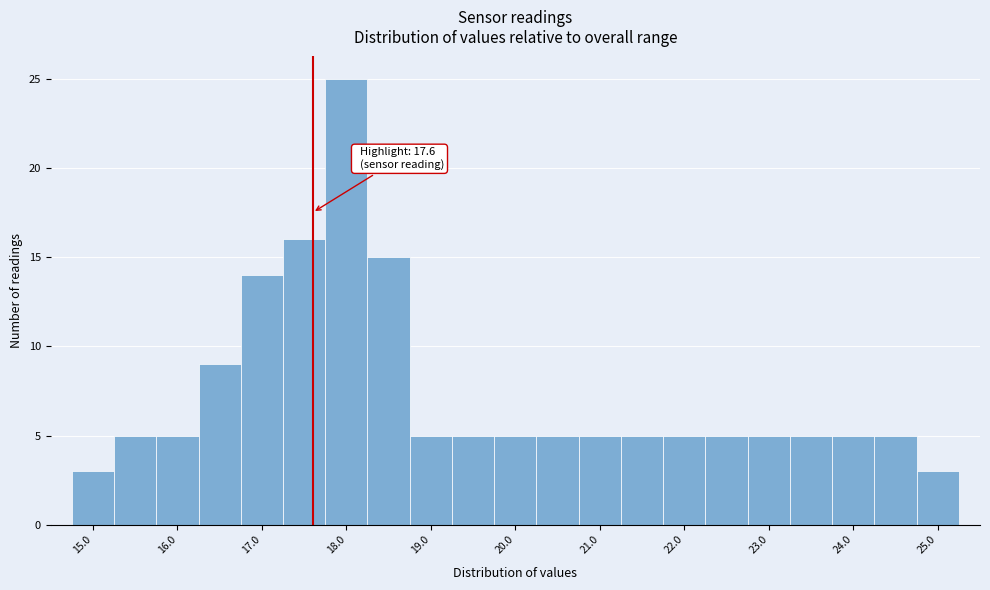

Over which range of the x-axis is the bar tallest?

17.75 to 18.25